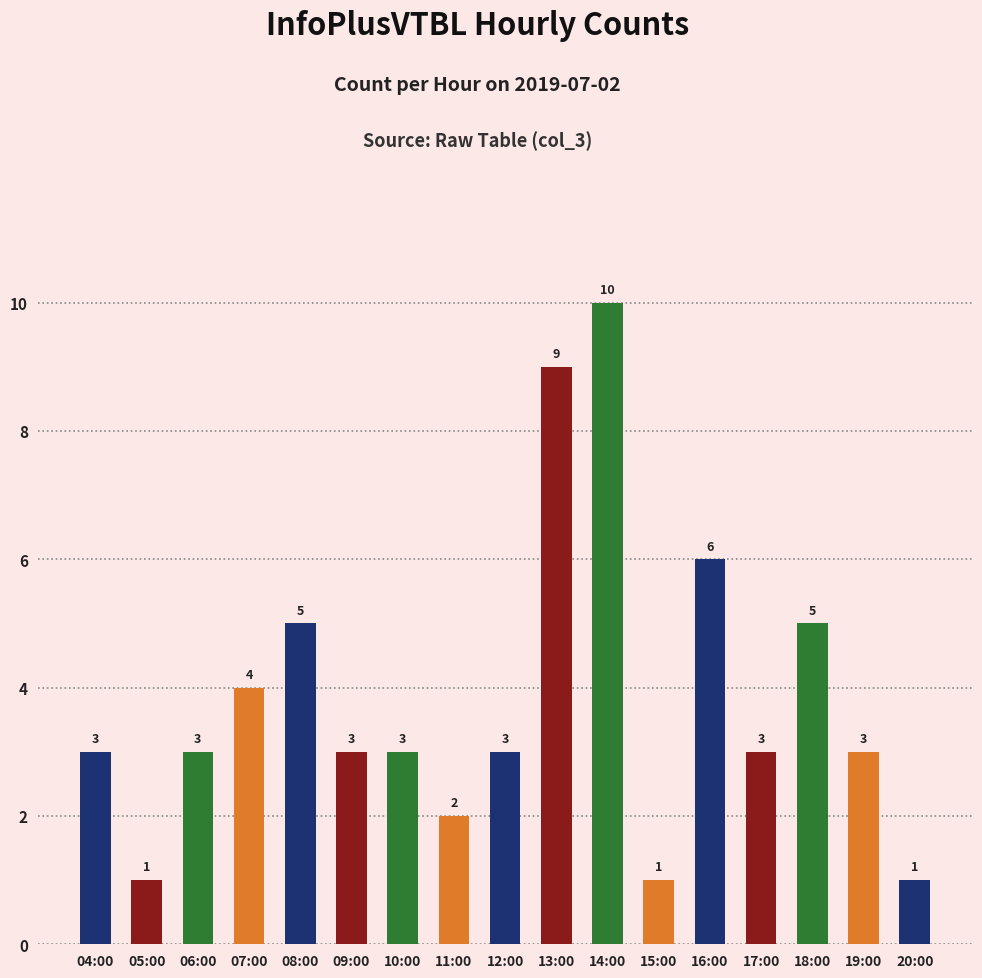

The chart shows a value of 2 at 15:00. True or false?

False